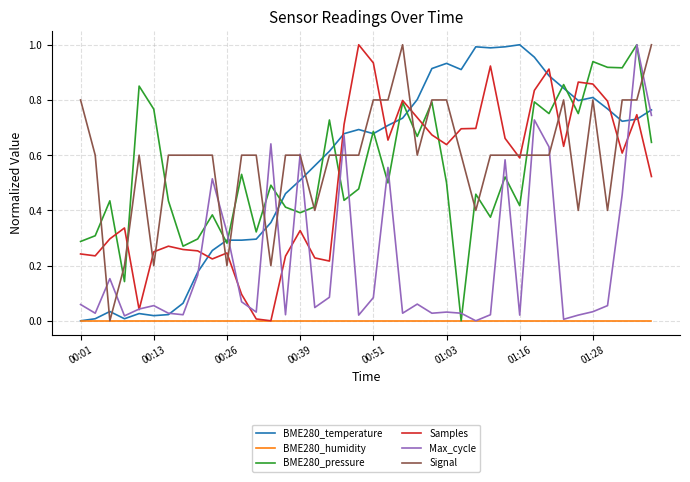

How many intersections are there between Samples and BME280_temperature?

11